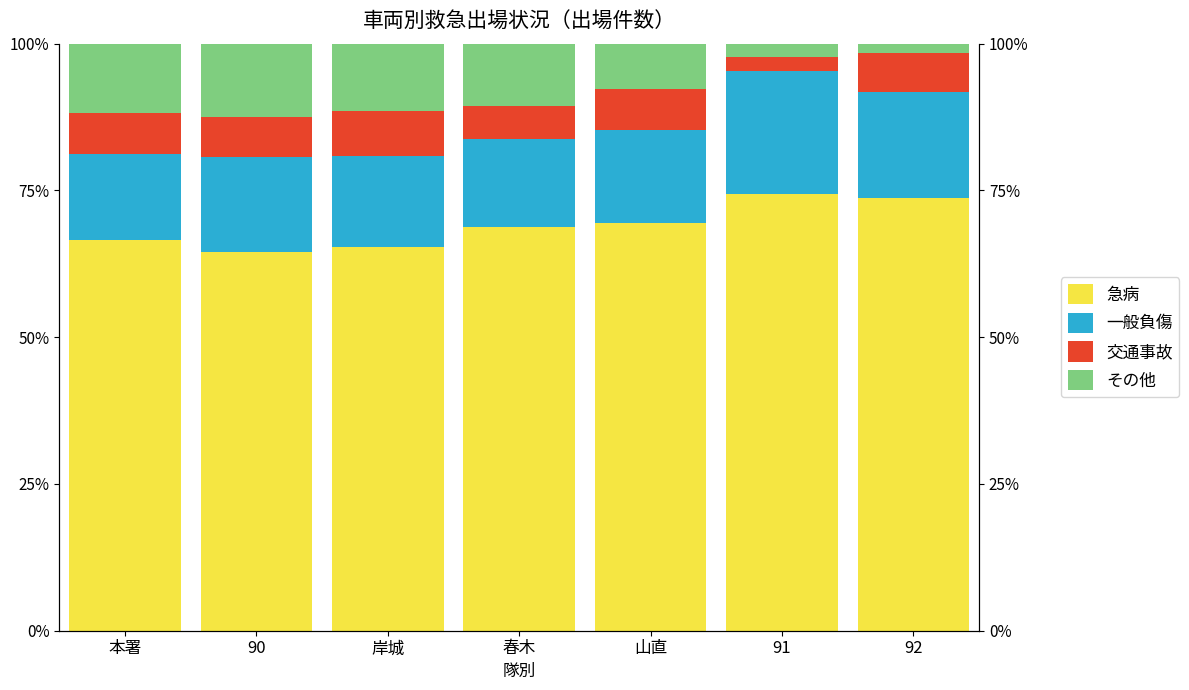

What is the lowest value of the 急病 series?

64.6